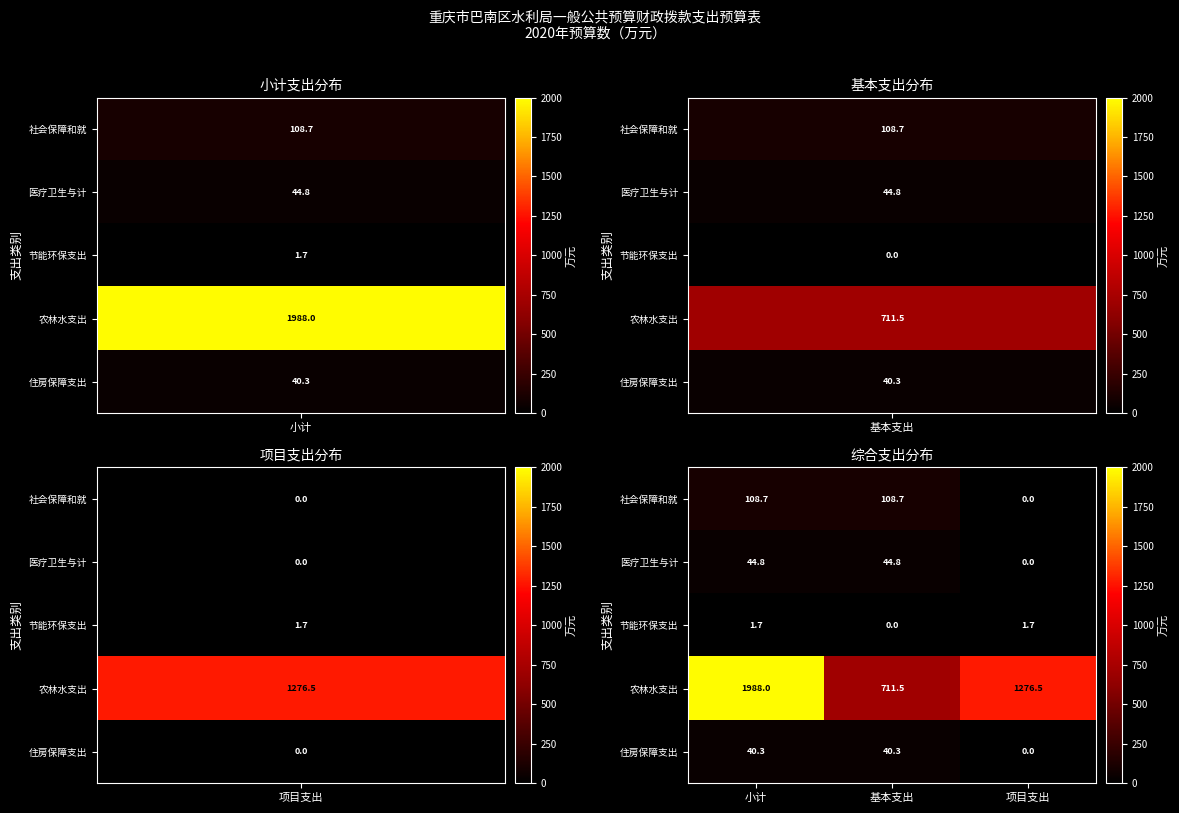

The 农林水支出 series shows 1179.1 at 基本支出. True or false?

False